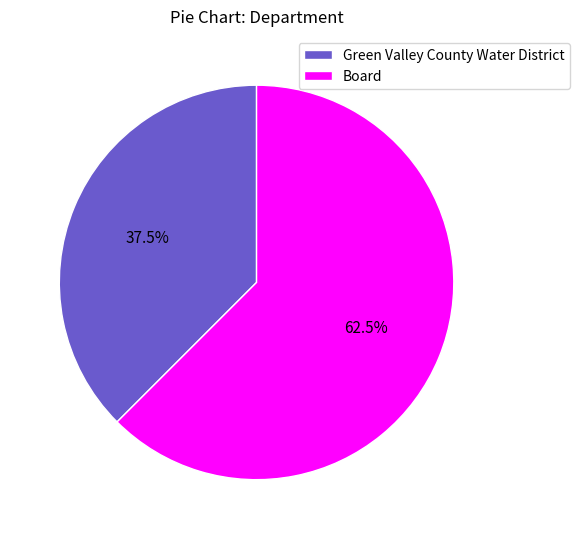

How many slices are in this pie chart?

2